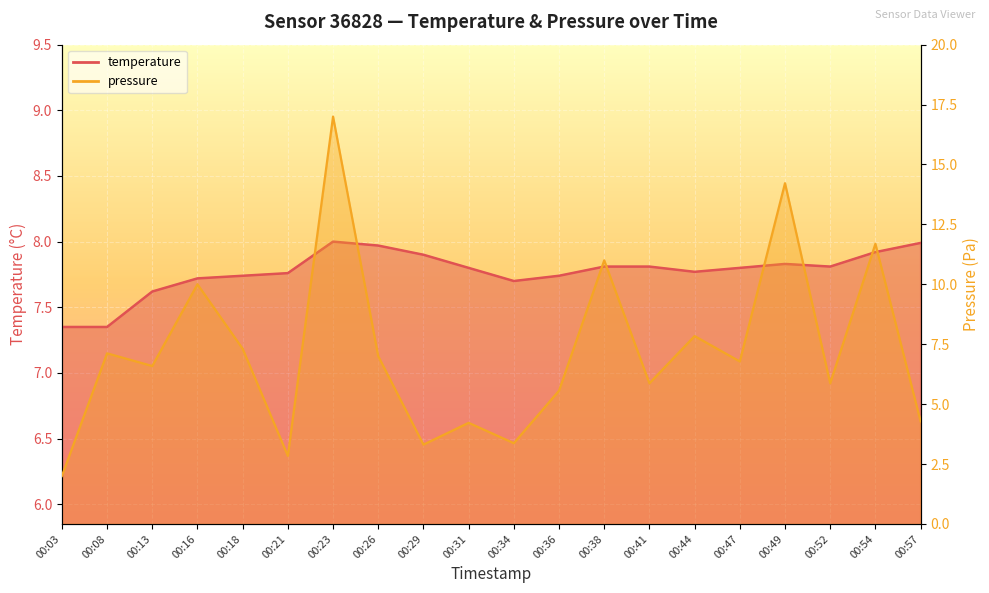

After their last crossing, which series has the higher values: temperature or pressure_norm?

temperature